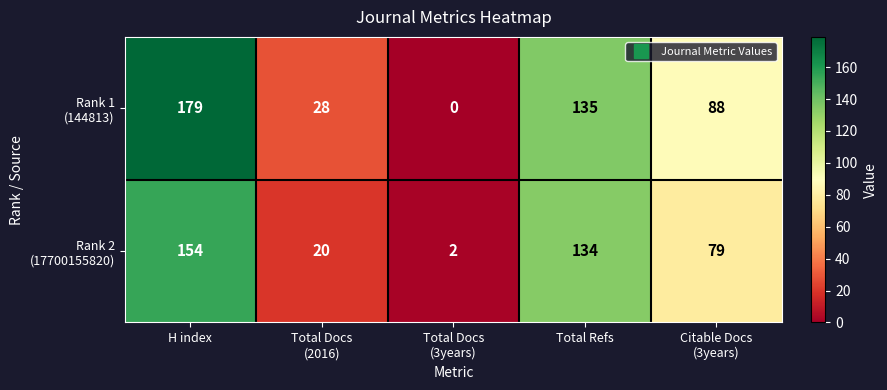

At which category is the sum across all series the highest?

H index